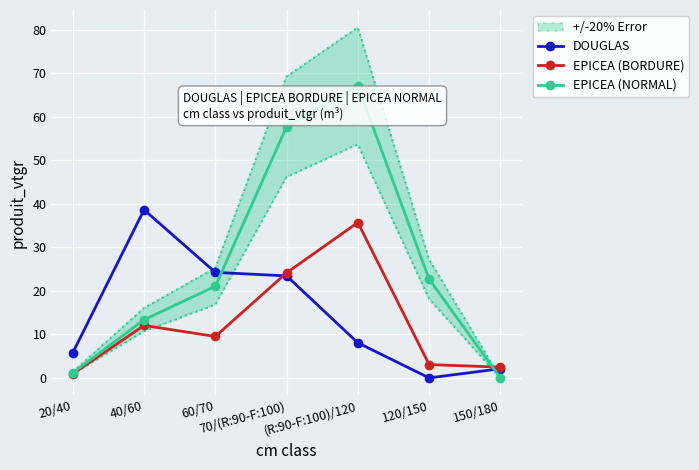

What are all the series names shown in the legend?

DOUGLAS, EPICEA (BORDURE), EPICEA (NORMAL)